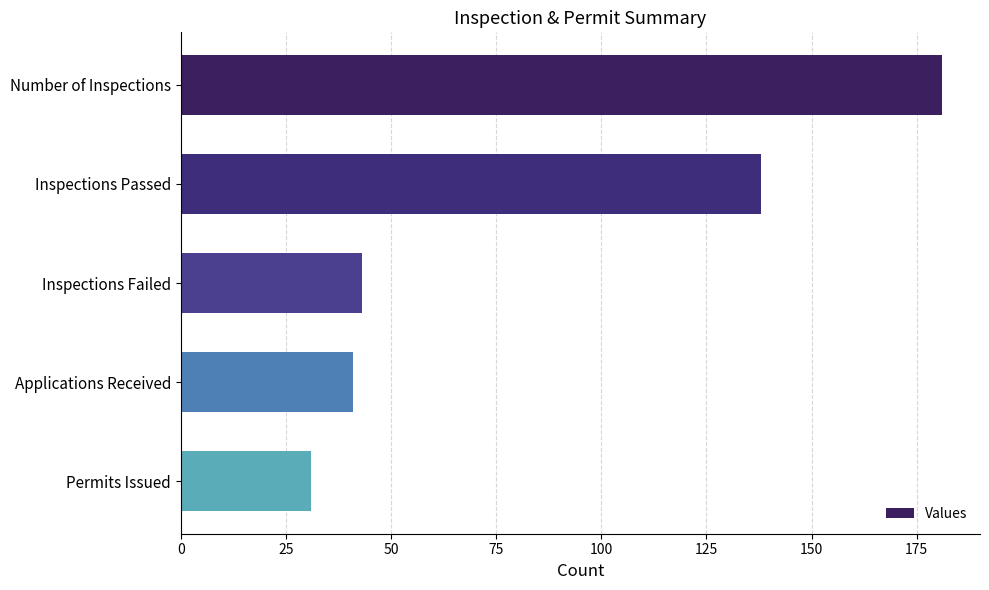

Rank the categories by value from highest to lowest.

Number of Inspections, Inspections Passed, Inspections Failed, Applications Received, Permits Issued